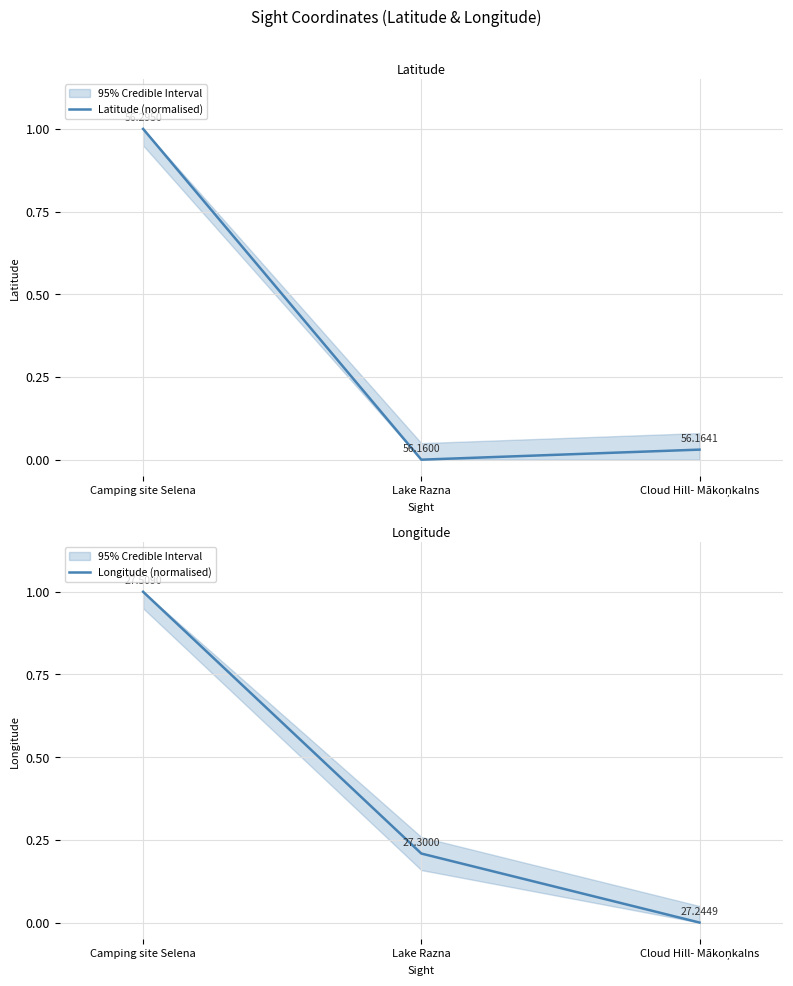

True or false: Longitude (normalised) has a value of 0.0 at Cloud Hill- Mākoņkalns.

True